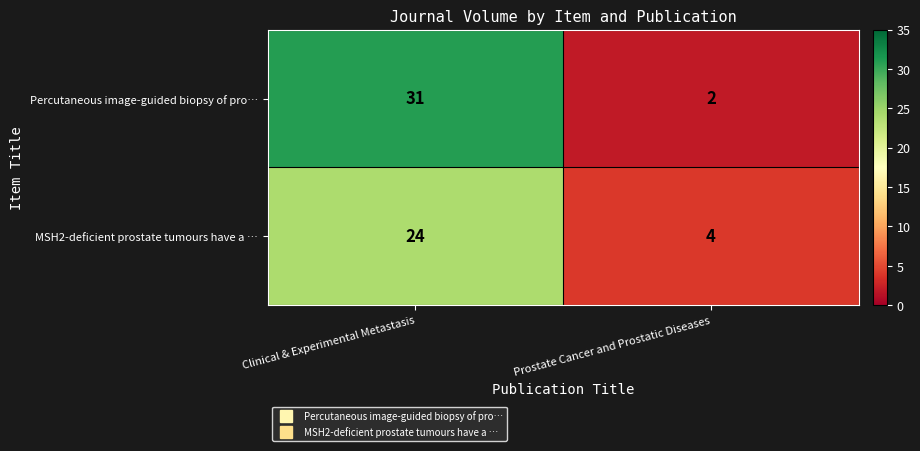

Rank the series at Prostate Cancer and Prostatic Diseases from lowest to highest value.

Percutaneous image-guided biopsy of pro…, MSH2-deficient prostate tumours have a …